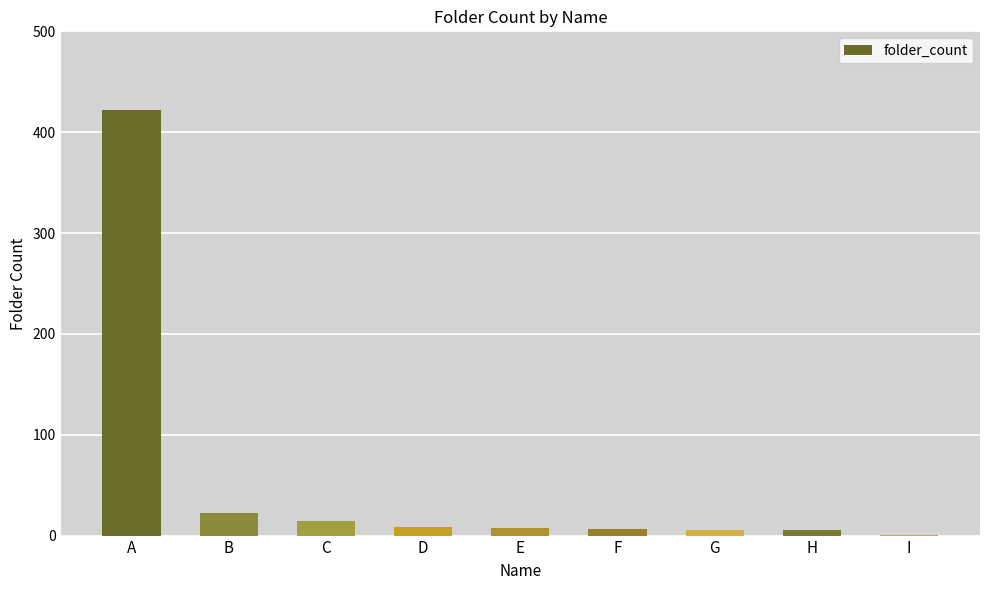

The chart shows a value of 14 at C. True or false?

True